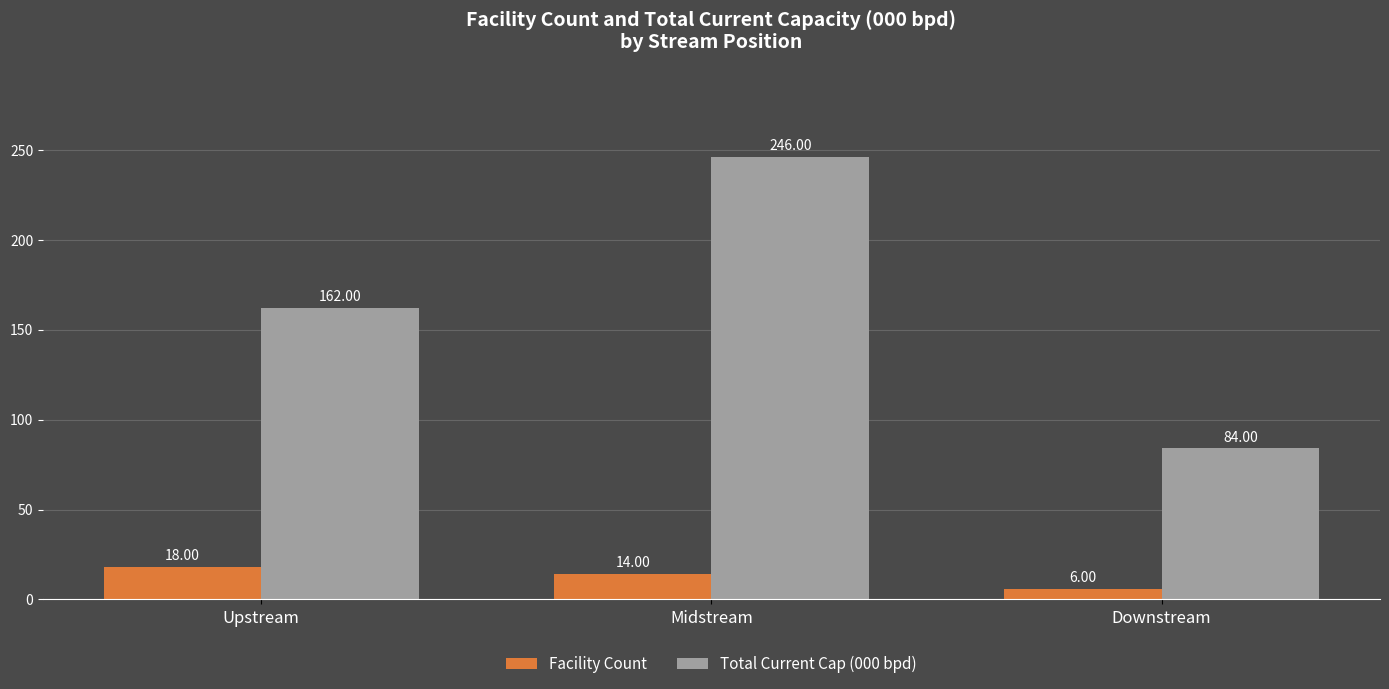

Reading right to left, what are all the values shown in this chart?

Facility Count: Downstream=6	Midstream=14	Upstream=18
Total Current Cap (000 bpd): Downstream=84	Midstream=246	Upstream=162